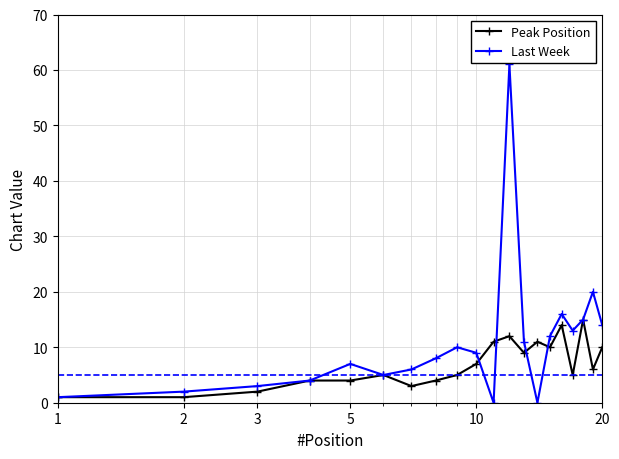

Reading right to left, extract all data points from this chart.

Peak Position: 10	6	15	5	14	10	11	9	12	11	7	5	4	3	5	4	4	2	1	1
Last Week: 14	20	15	13	16	12	0	11	61	0	9	10	8	6	5	7	4	3	2	1